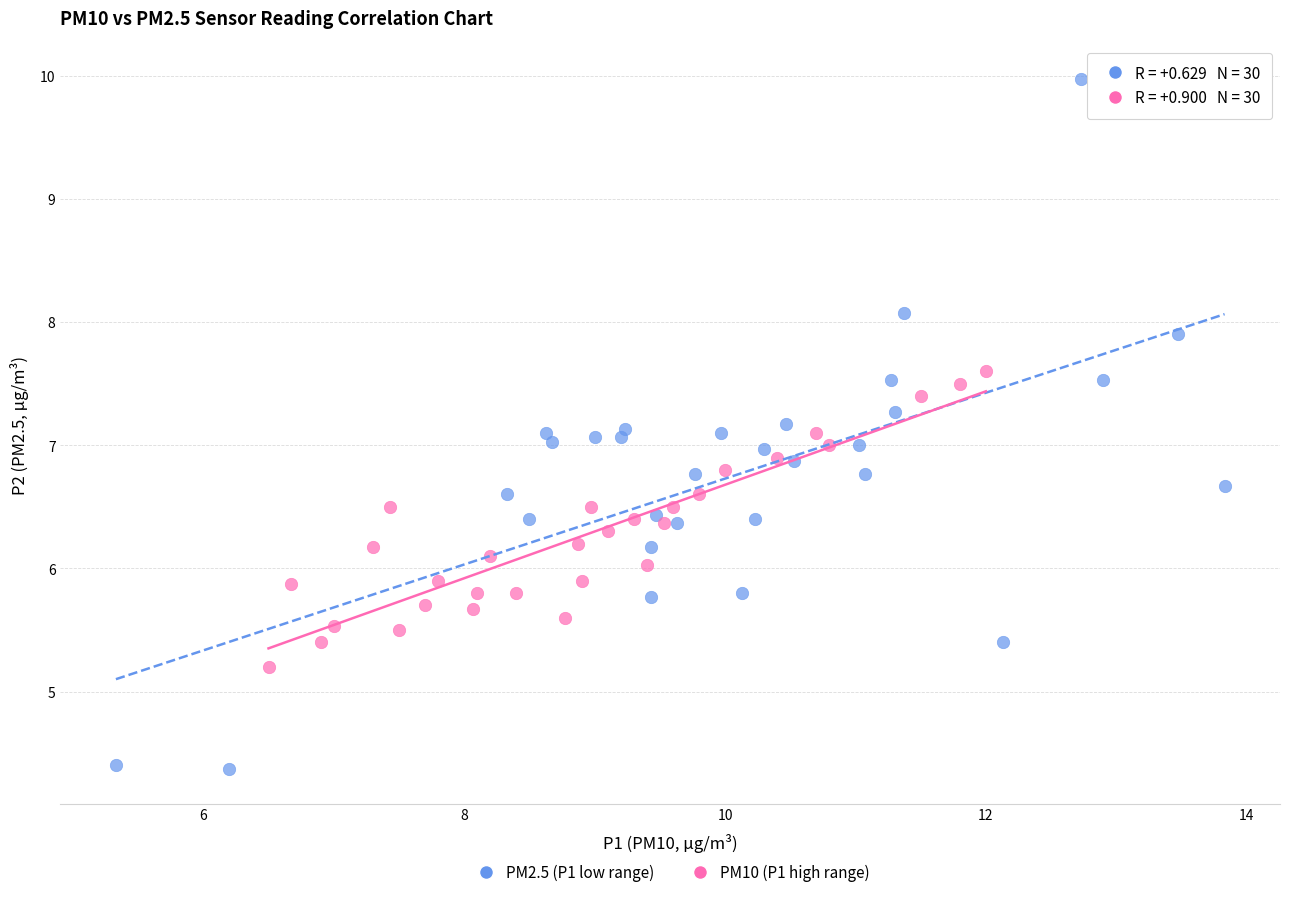

Which series has the widest spread of Y values?

PM2.5 (P1 low range)